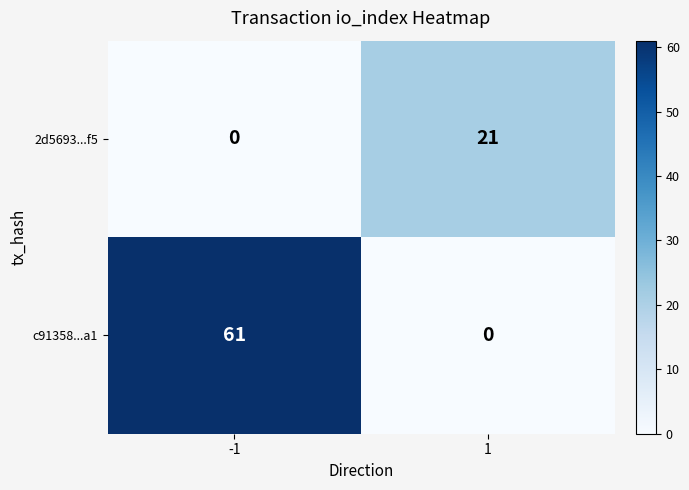

At which category is the sum across all series the highest?

-1